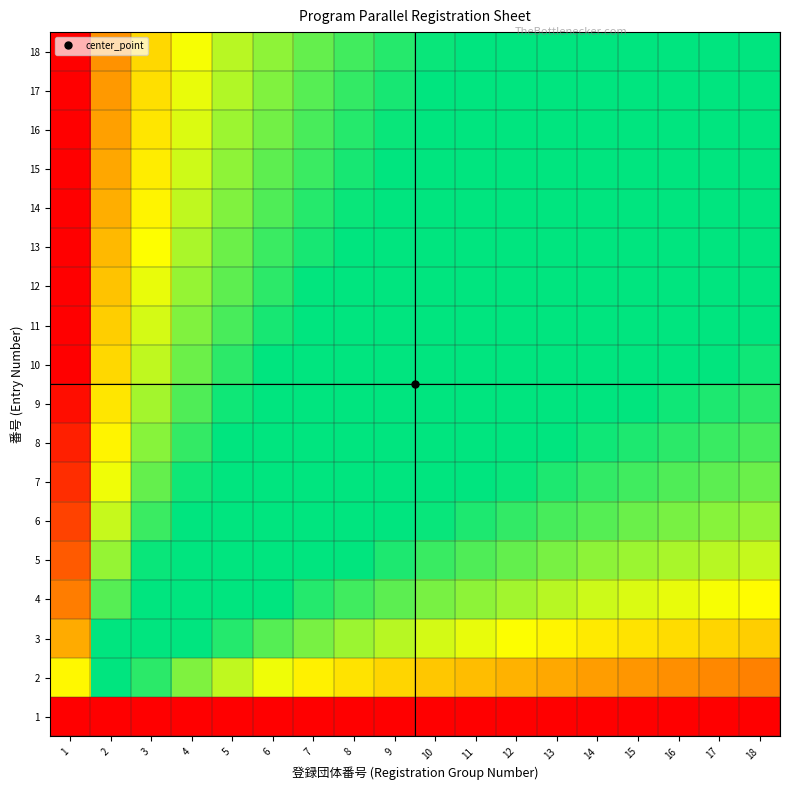

How many data points does each series have?

18